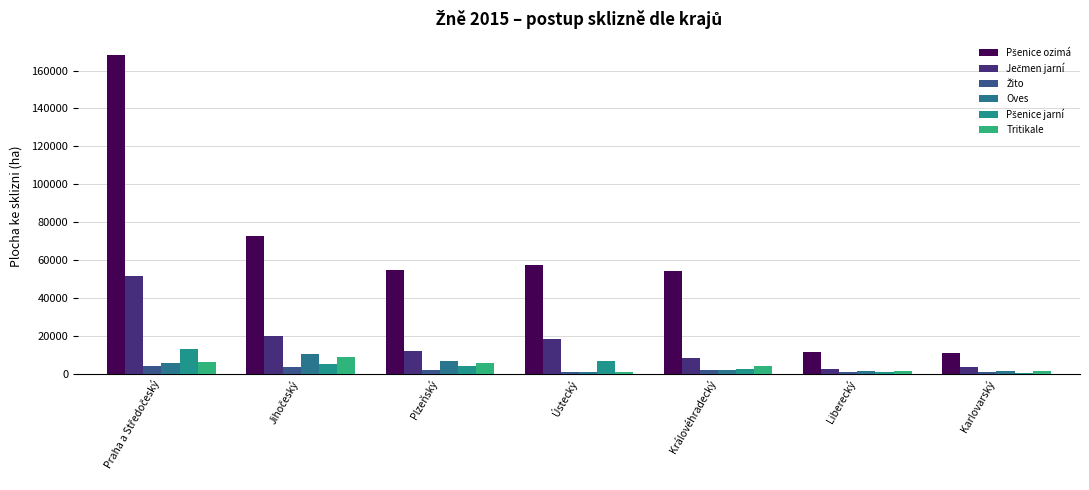

How many categories are shown in the chart?

7